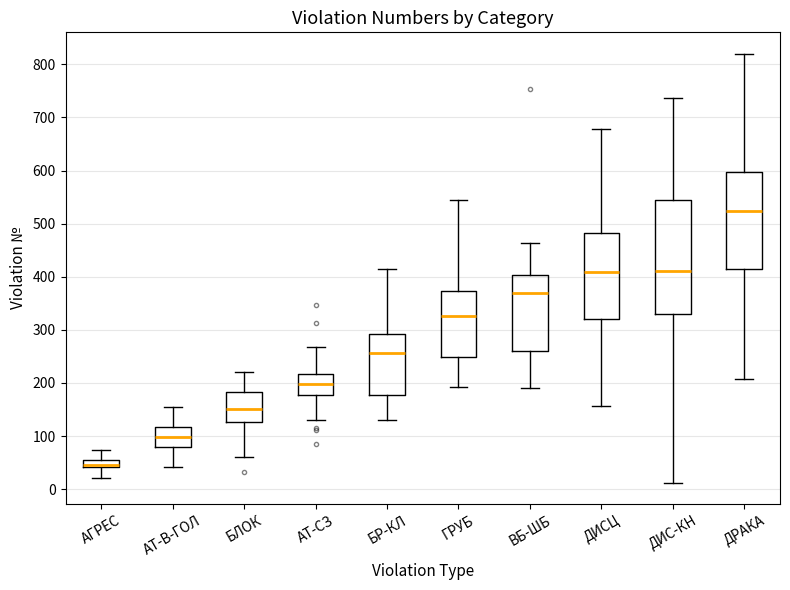

Which box's median line is the lowest?

АГРЕС